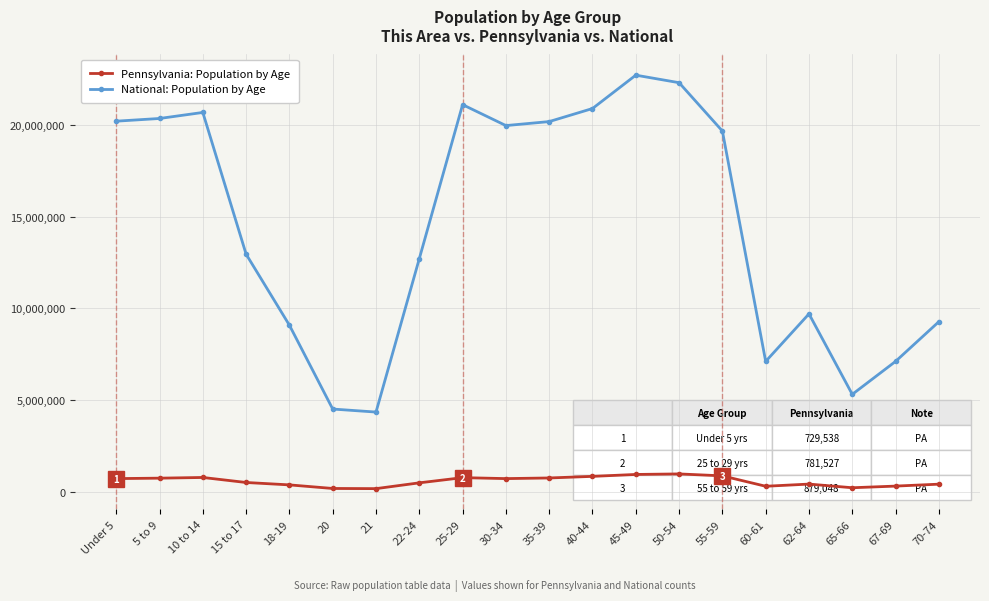

How many values in the Pennsylvania: Population by Age series are below 729538?

10